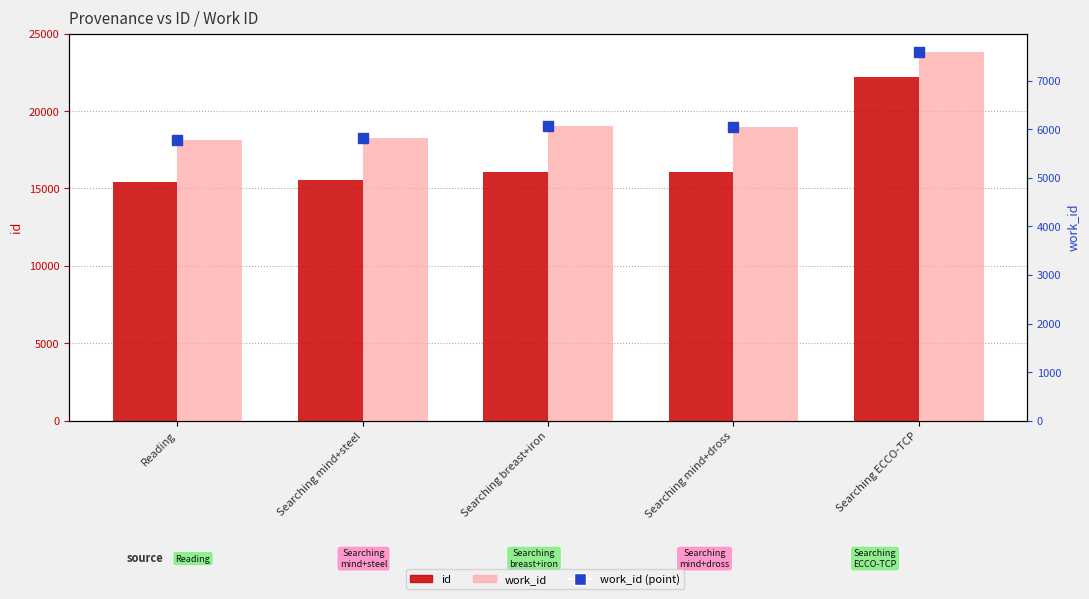

At how many categories does at least one series exceed 9335?

5